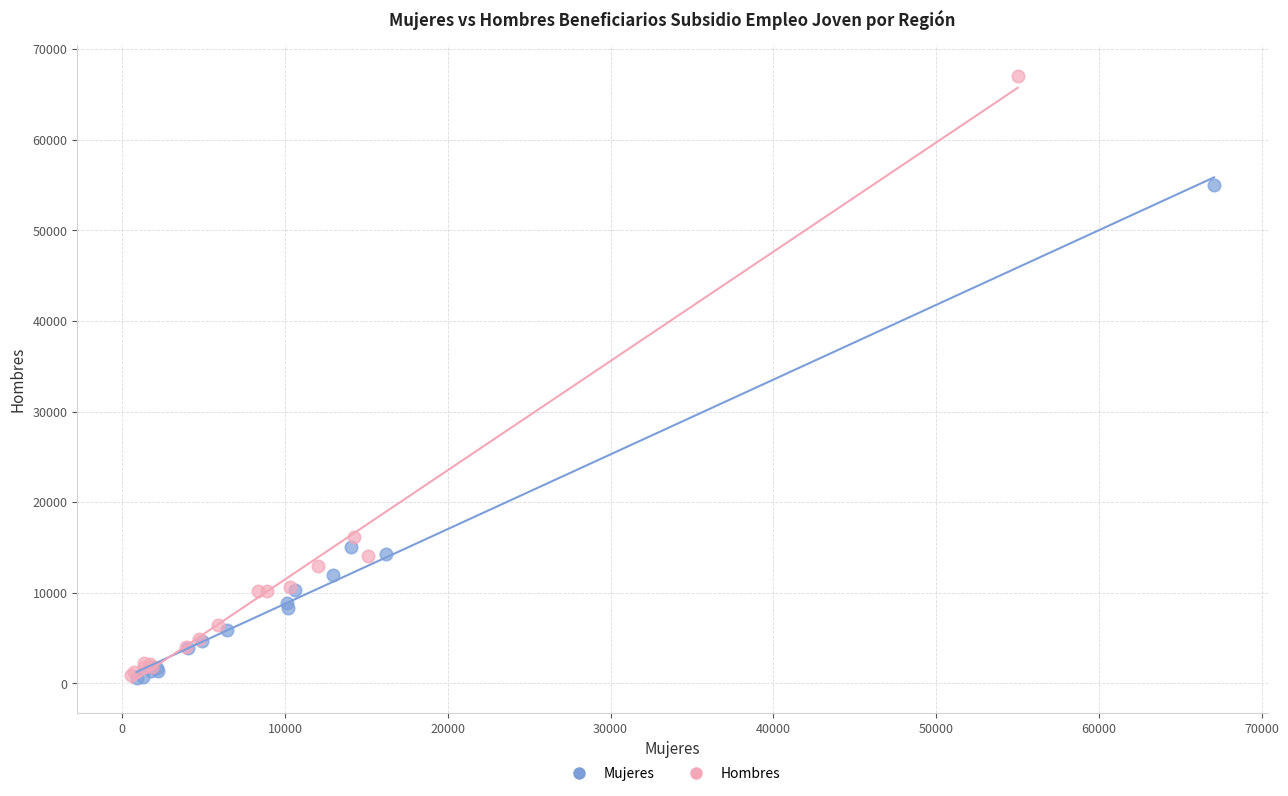

What are all the series names shown in the legend?

Mujeres, Hombres